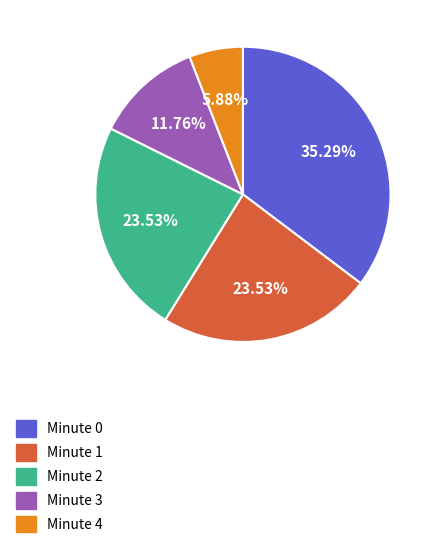

To the nearest percent, what percentage of the pie is Minute 0?

35%